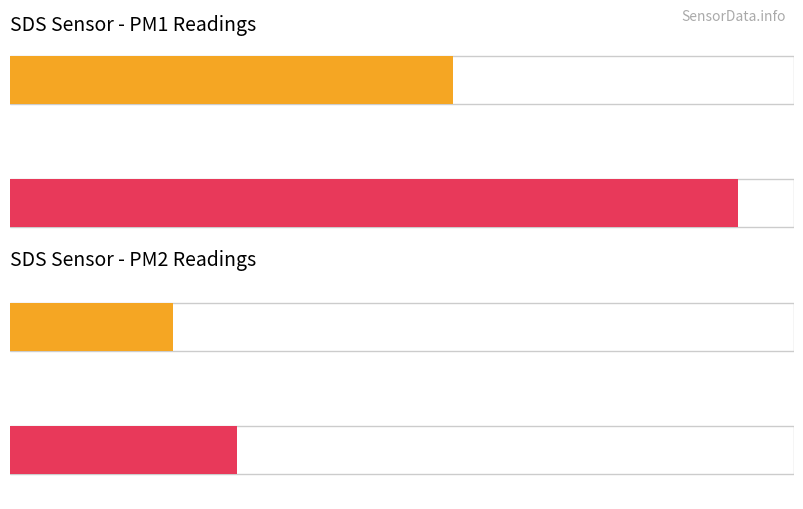

Are the bars horizontal?

Yes